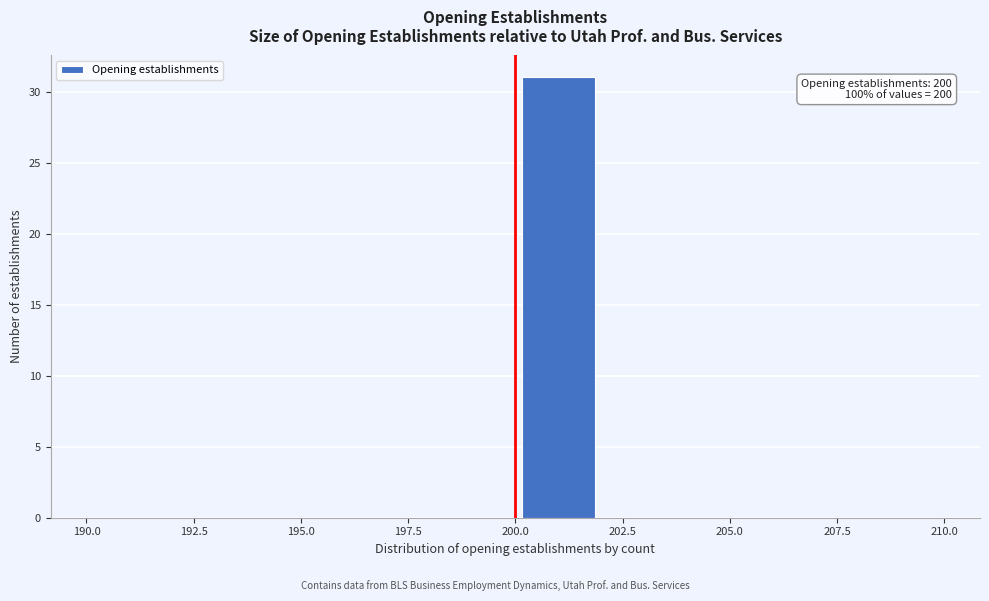

Over which range of the x-axis is the bar tallest?

200 to 202